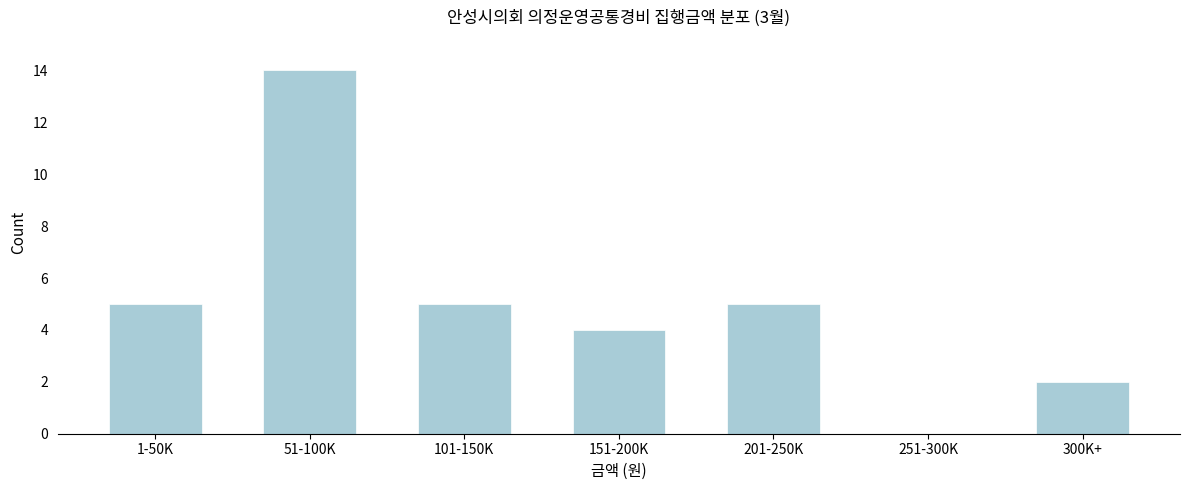

Reading left to right, what are all the values shown in this chart?

1-50K=5	51-100K=14	101-150K=5	151-200K=4	201-250K=5	251-300K=0	300K+=2